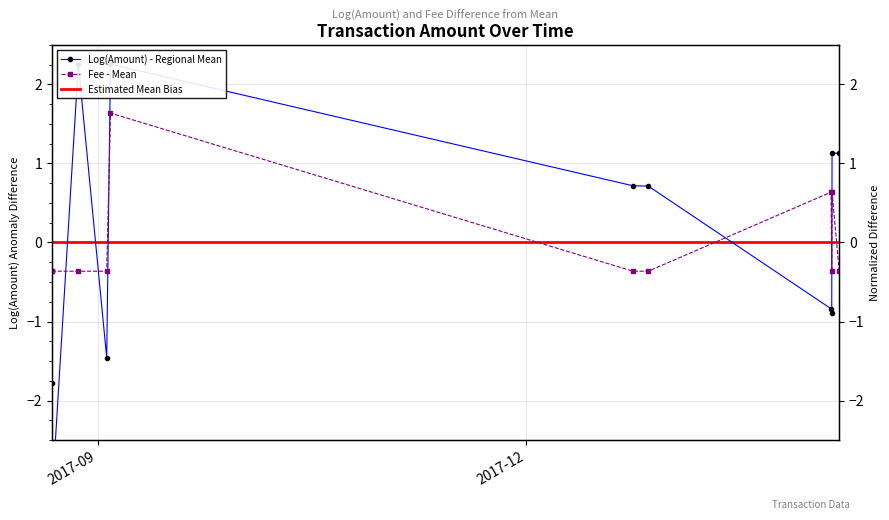

True or false: the data shows 1.0 at 2018-02-04 00:25:30.

False